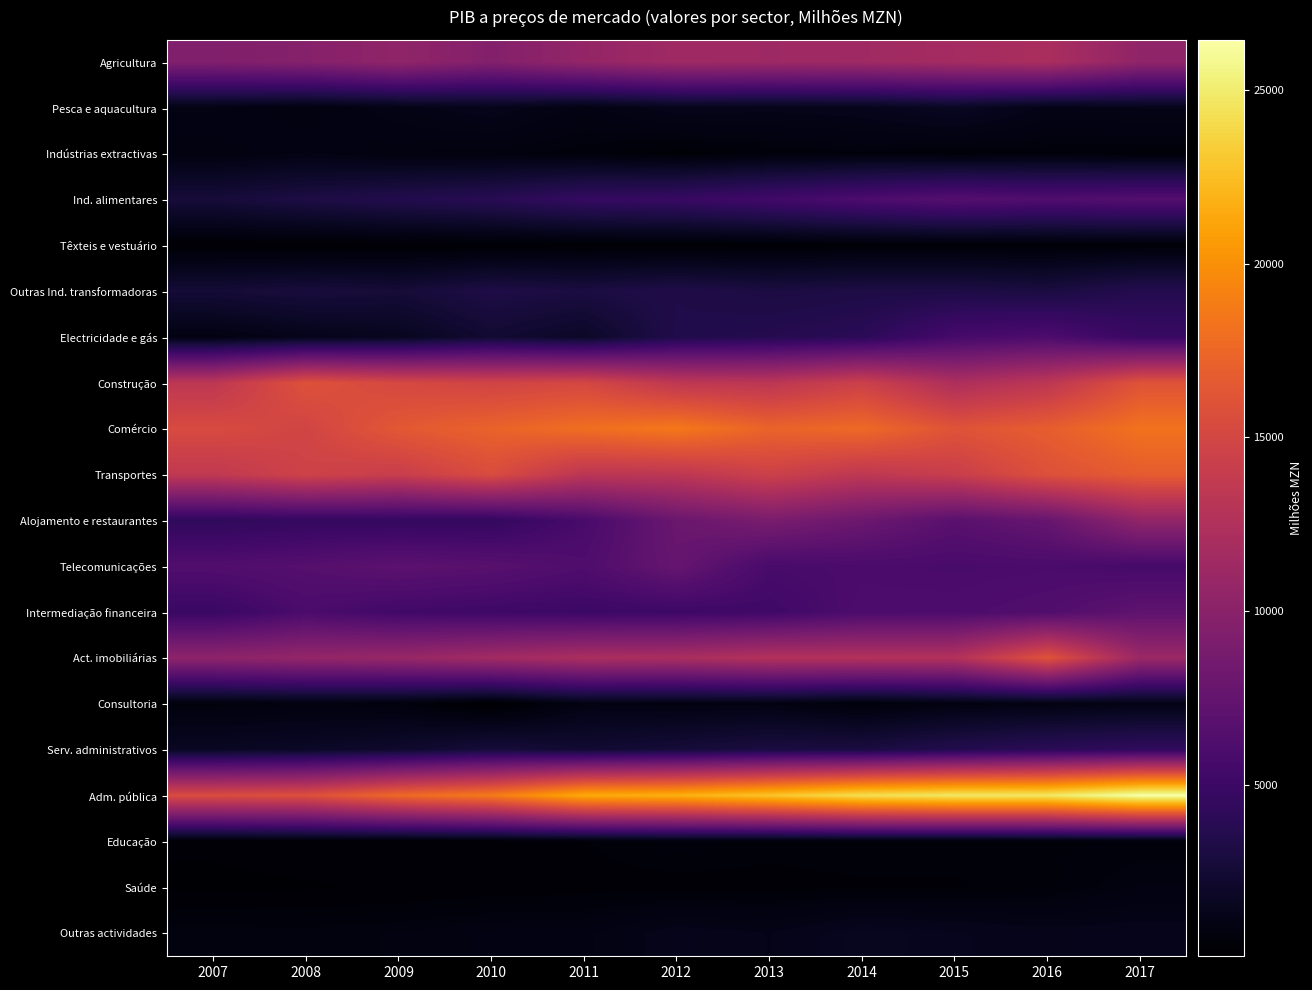

Between 2013 and 2014, which is larger?

2014